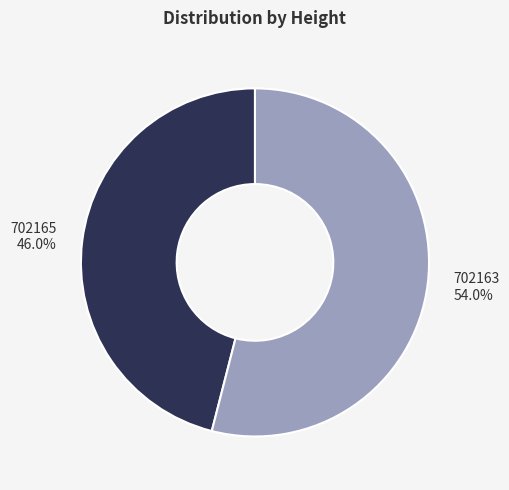

What percentage is the 702165 slice, to the nearest percent?

46%